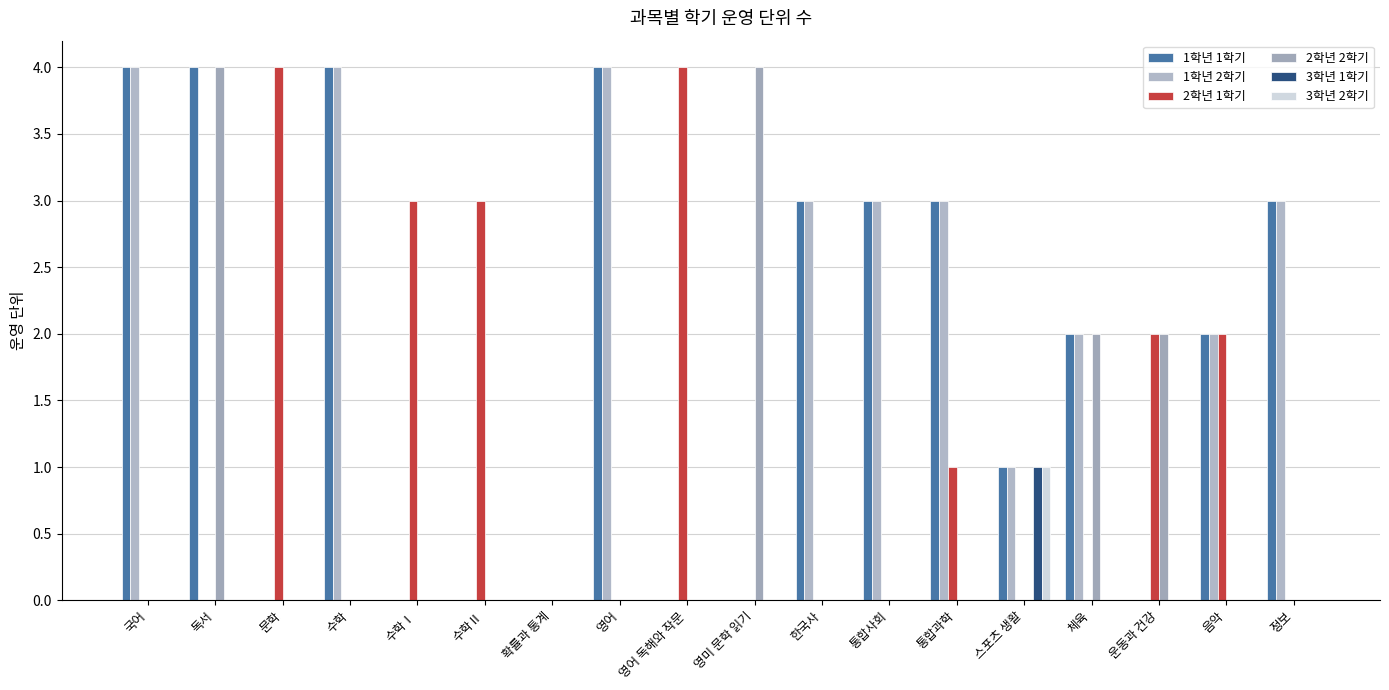

True or false: 1학년 2학기 has a value of 2 at 문학.

False